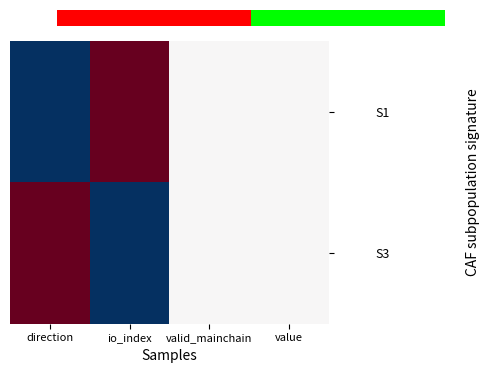

How many values in S1 are above zero?

3